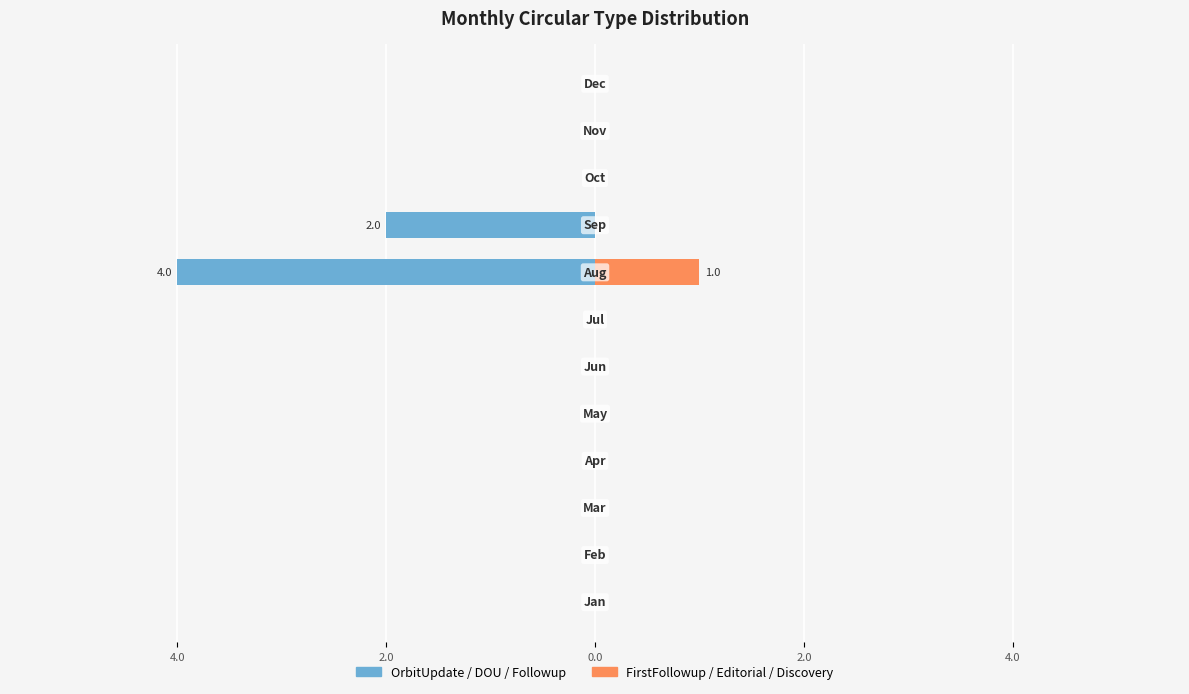

Reading left to right, extract all data points from this chart.

OrbitUpdate+DOU+Followup: 0	0	0	0	0	0	0	-4	-2	0	0	0
FirstFollowup+Editorial+Discovery: 0	0	0	0	0	0	0	1	0	0	0	0